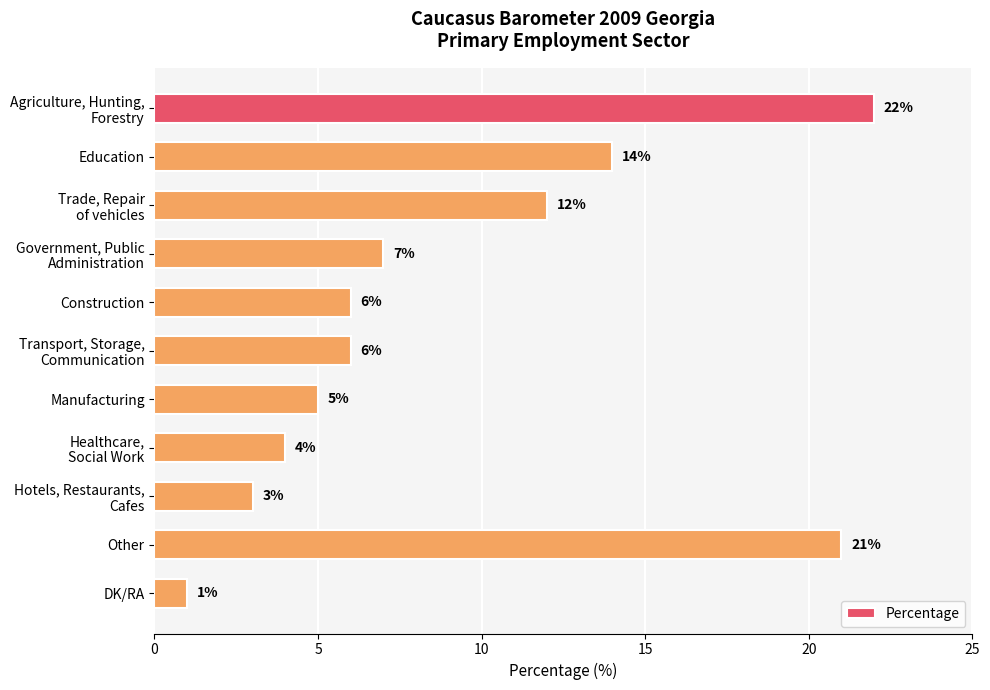

Reading top to bottom, what are all the values shown in this chart?

22	14	12	7	6	6	5	4	3	21	1